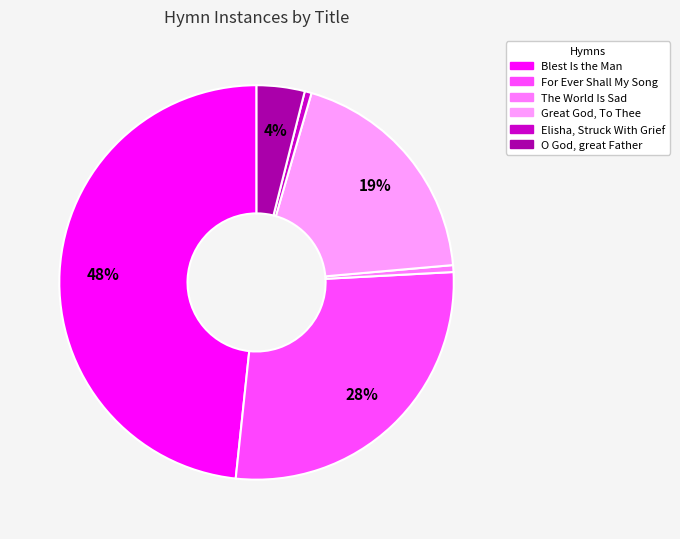

Count the number of slices in the pie.

6